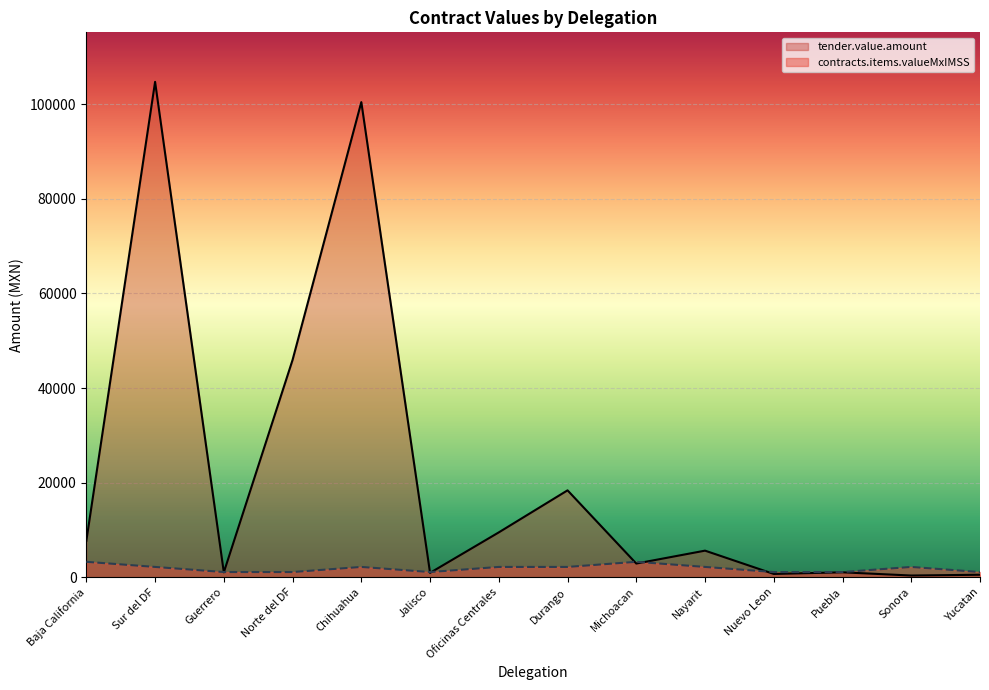

How many interior local peaks does the tender.value.amount series have?

5